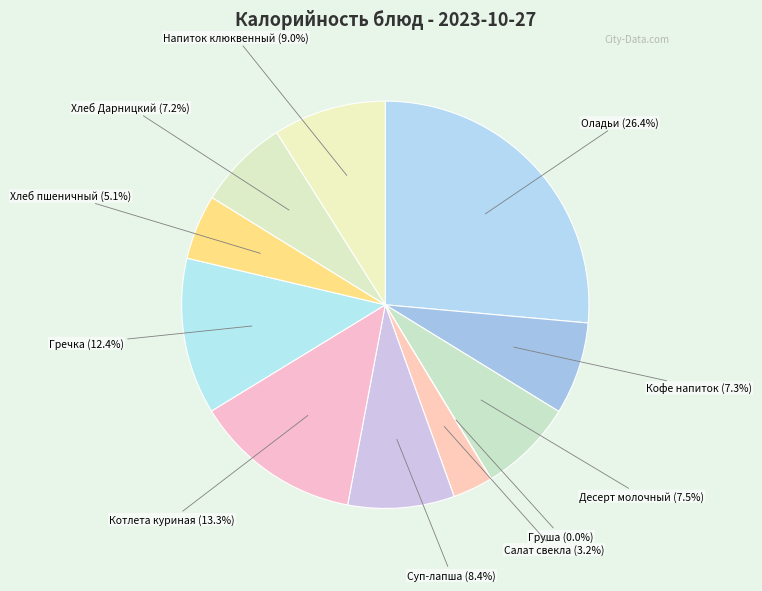

Is there a majority slice in this chart?

No